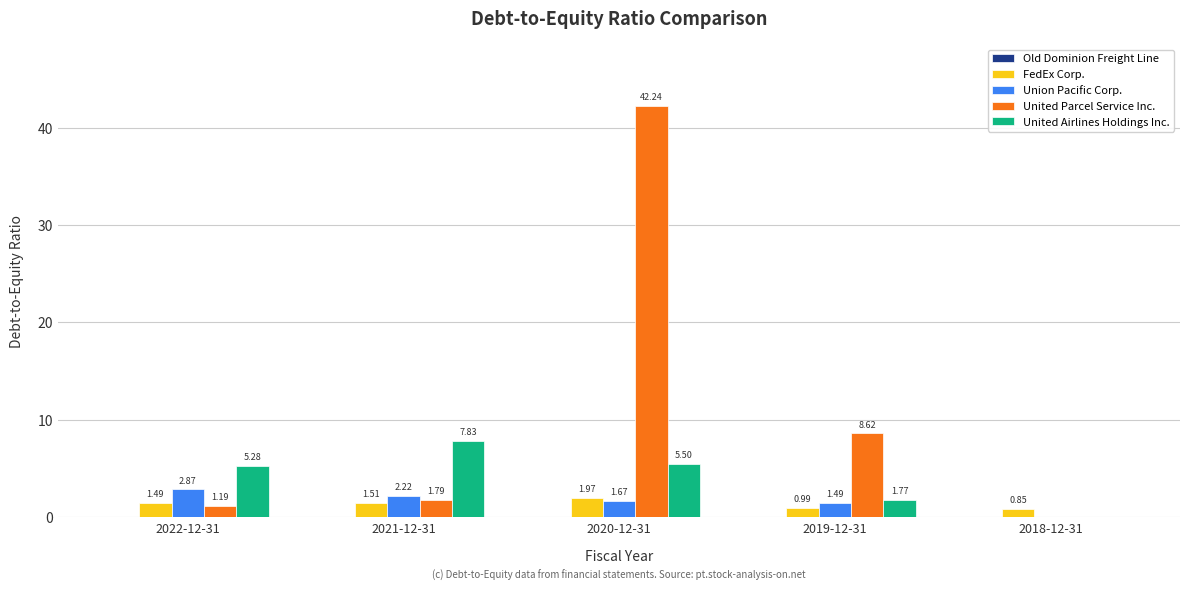

What is the sum of the Union Pacific Corp. values at 2021-12-31 and 2019-12-31?

3.7